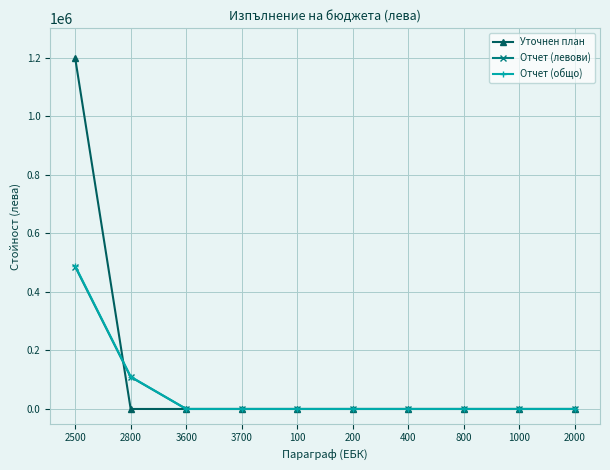

Reading right to left, list all the values displayed in this chart.

Уточнен план: 0	0	0	0	0	0	0	0	0	1200000
Отчет (левови): 0	0	0	0	0	0	0	0	109463	486551
Отчет (общо): 0	0	0	0	0	0	0	0	110308	489301